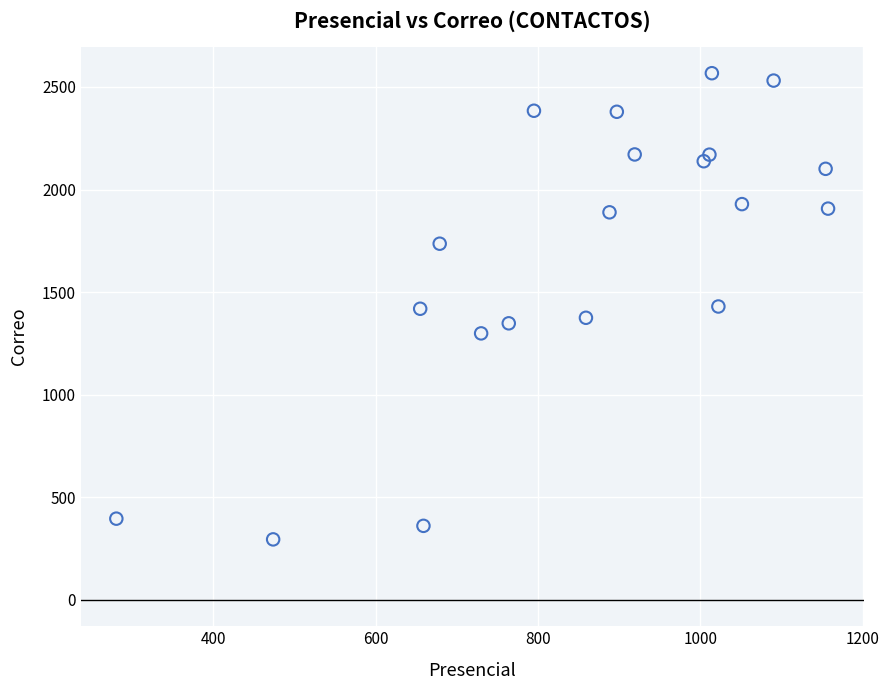

What is the range of X values (max minus min)?

876